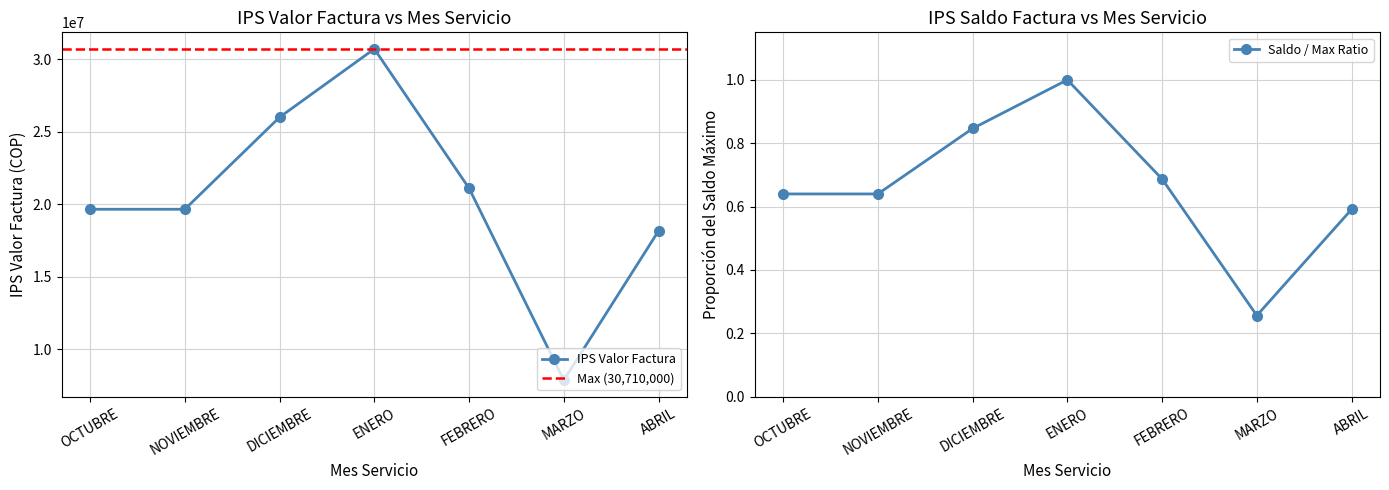

True or false: IPS Saldo Factura and IPS Valor Factura intersect in this chart.

False